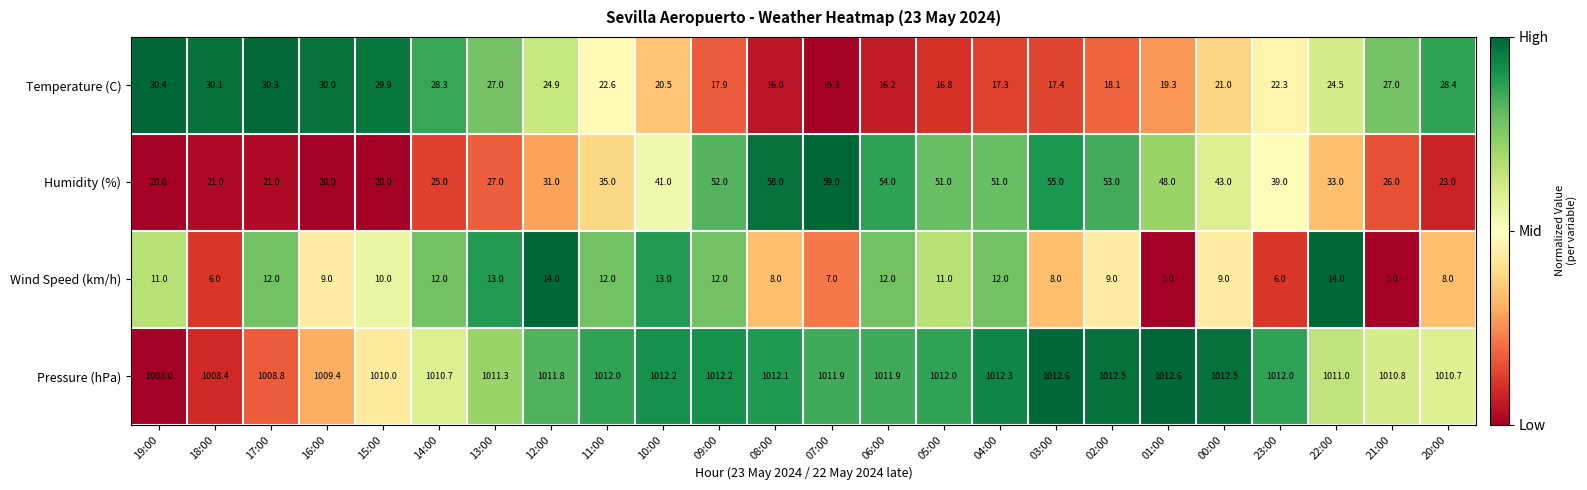

At which label is Humidity (%) closest to 39?

23:00